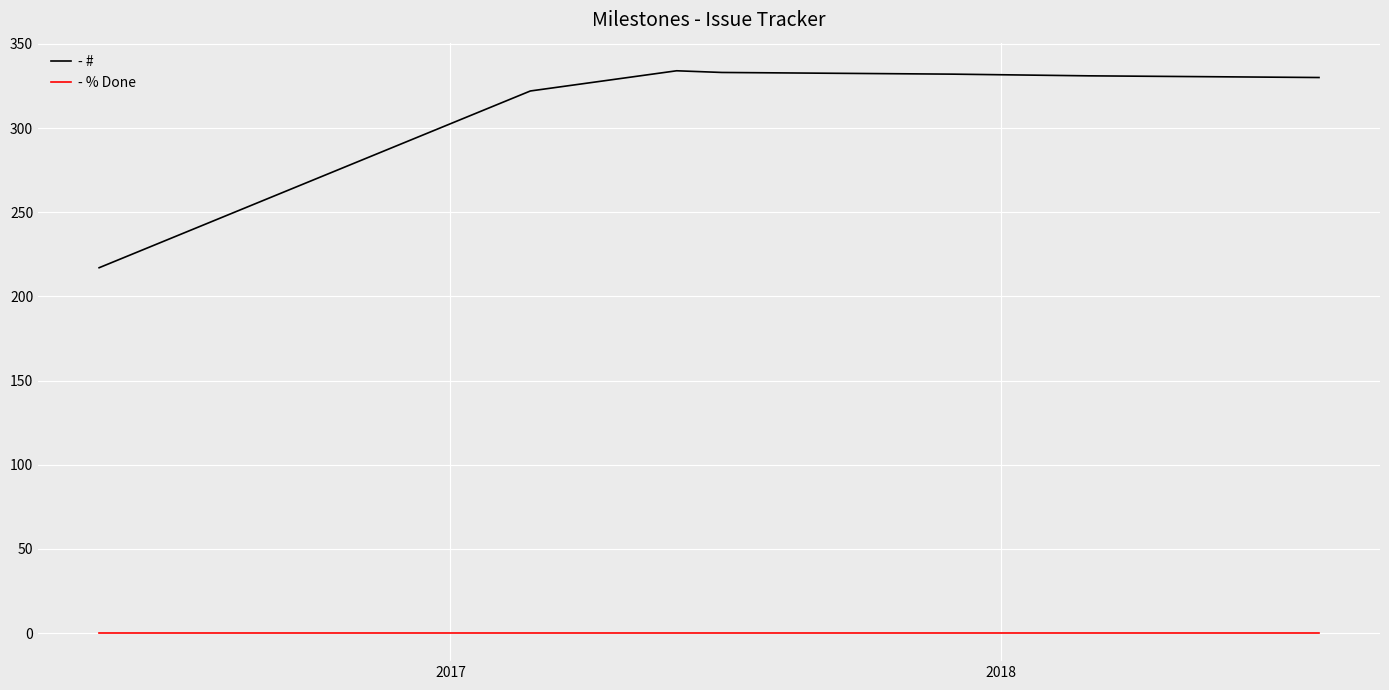

What is the maximum value shown in the chart?

334